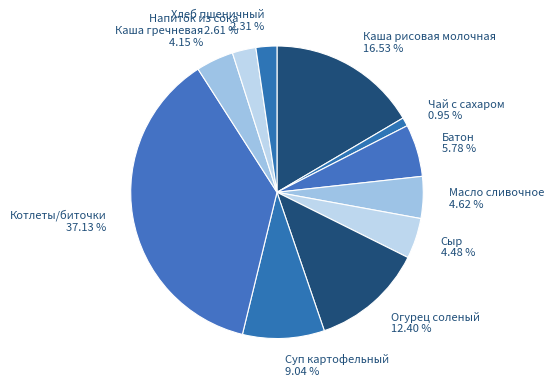

Is Чай с сахаром the majority of the pie?

No